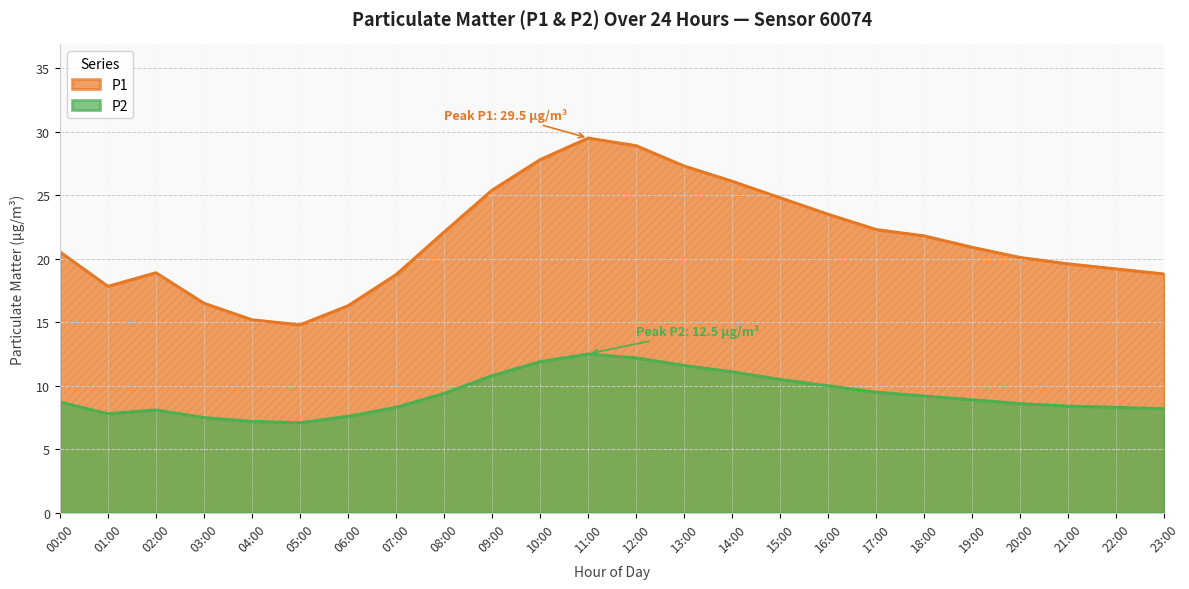

Where is the first local maximum for P1?

02:00